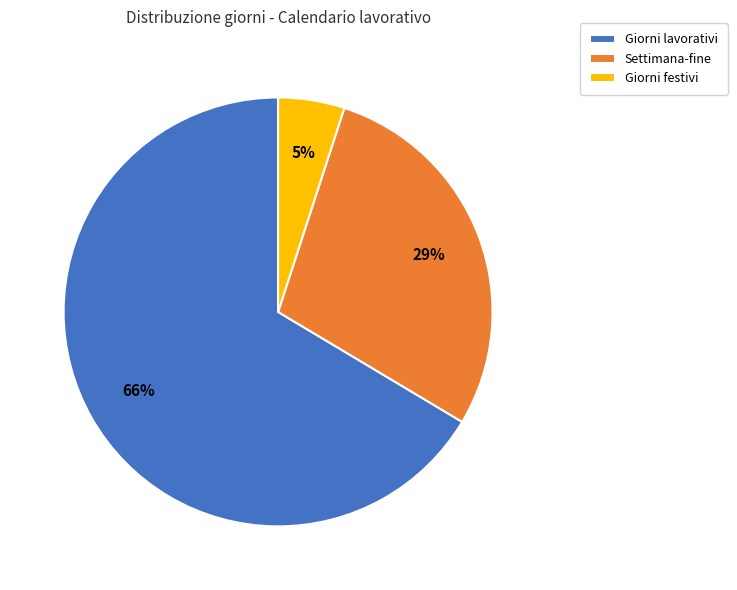

To the nearest percent, what is the combined percentage of Giorni festivi and Giorni lavorativi?

71%